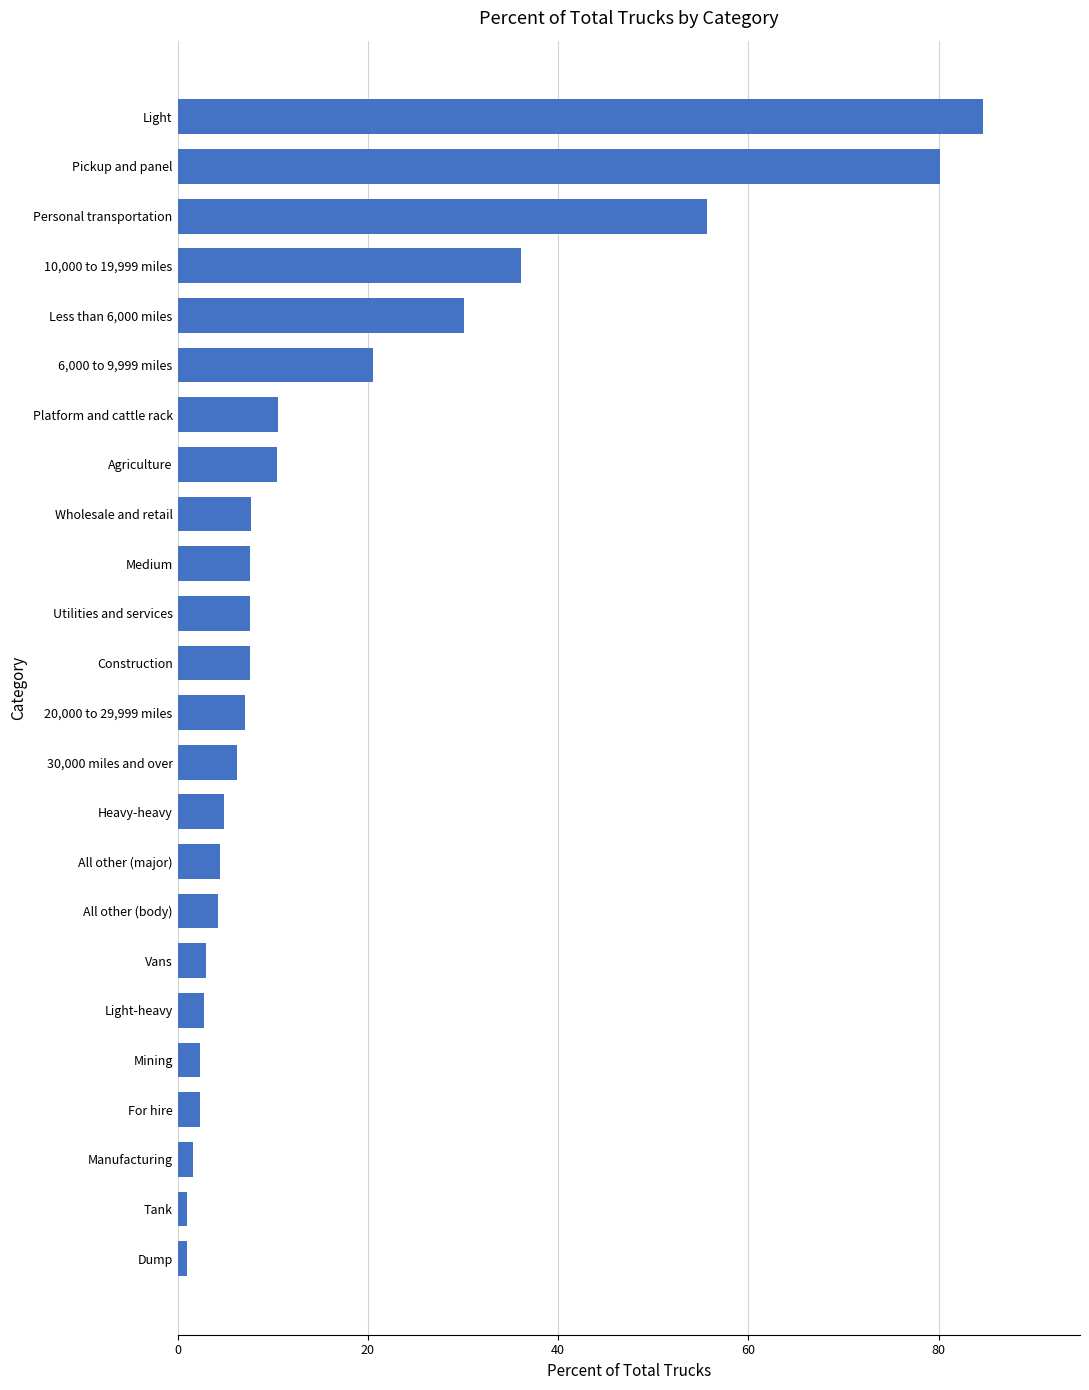

What is the ratio of the value at Less than 6,000 miles to the value at Platform and cattle rack?

2.8